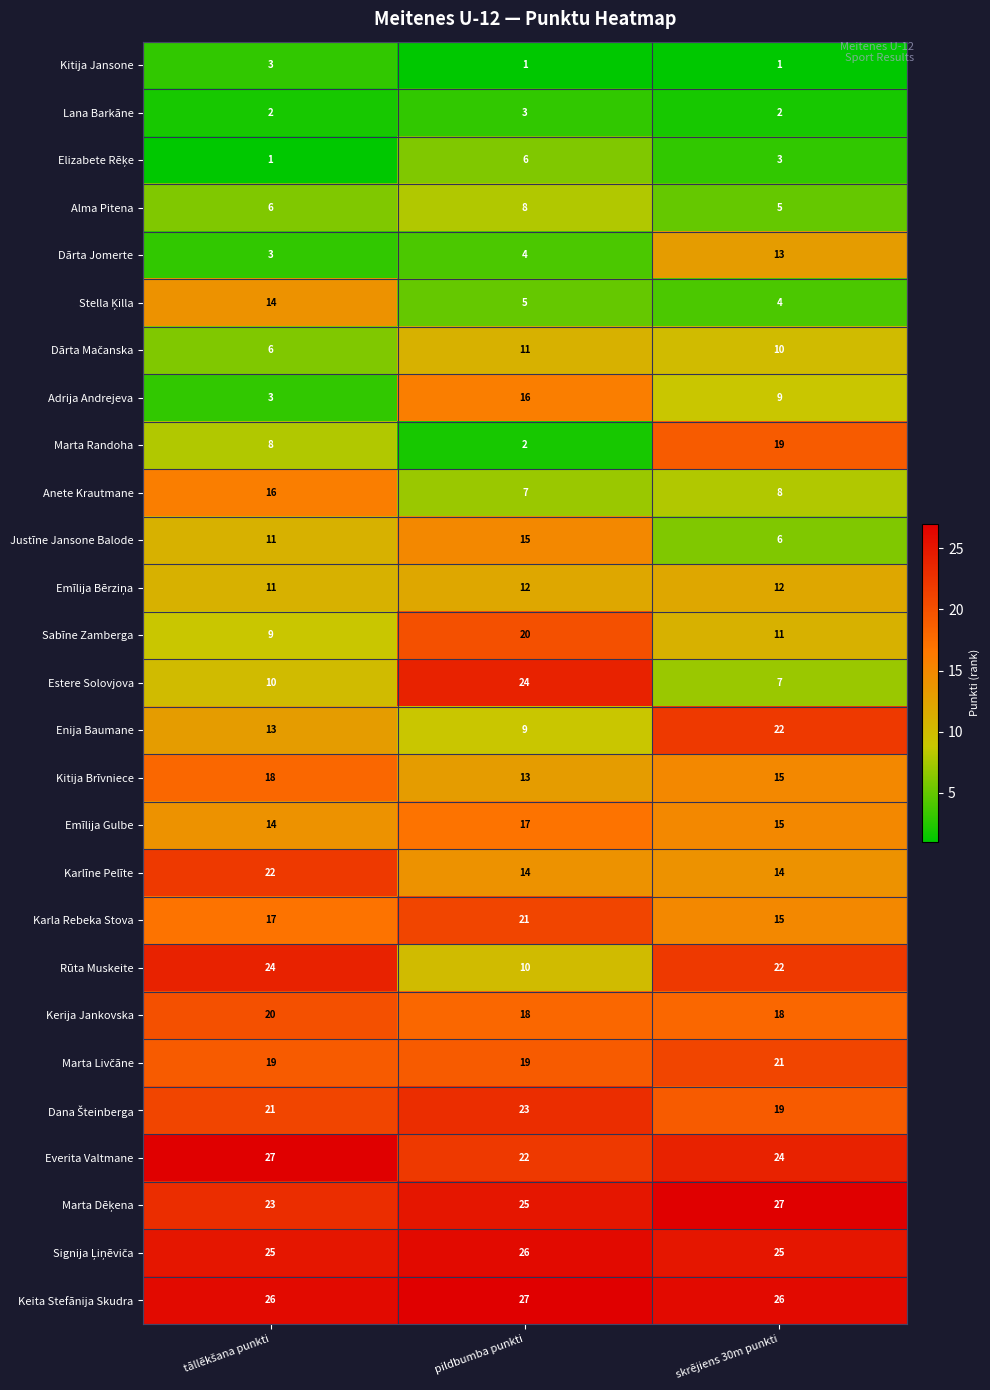

What is the sum of all Kitija Jansone values?

5